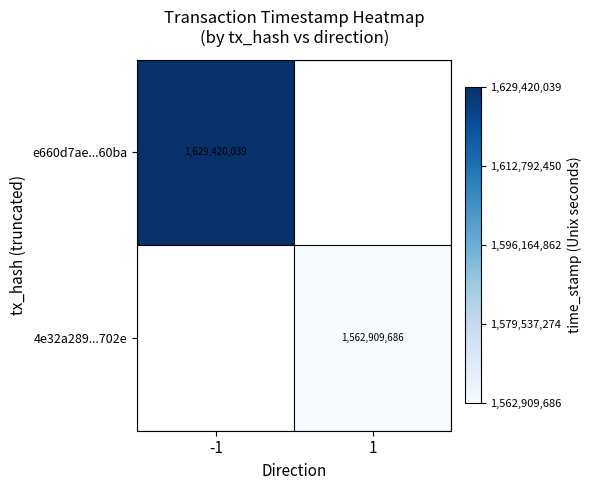

The value of 4e32a289...702e at 1 is 2041242055. True or false?

False